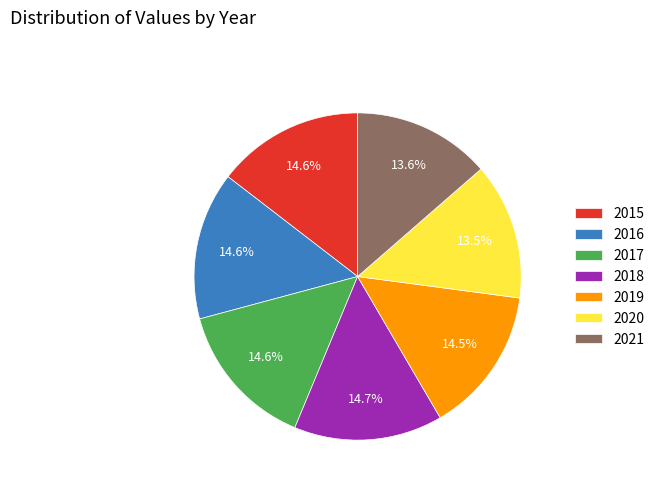

Does any single category account for the majority?

No